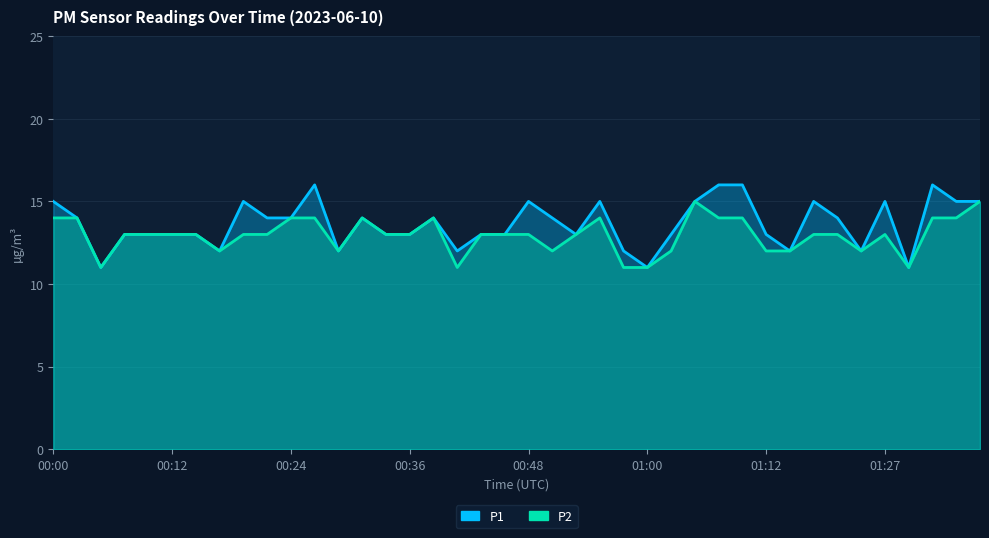

True or false: P1 and P2 cross at least once.

False